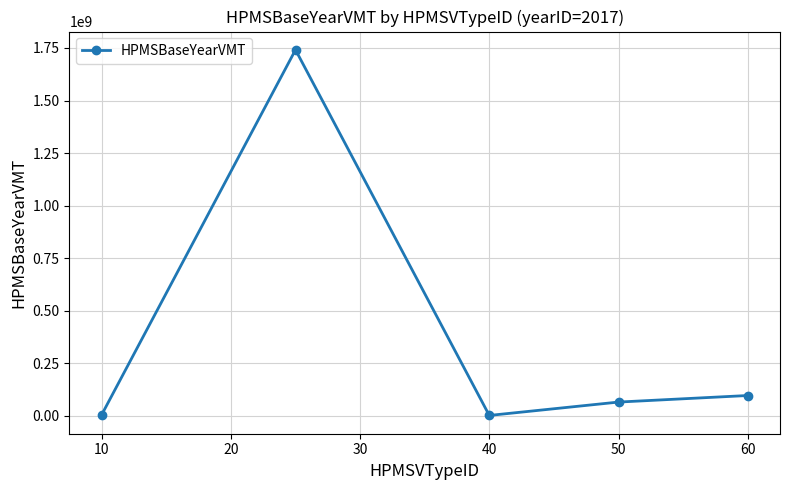

What is the value of the 2nd point from the left?

1741111156.7